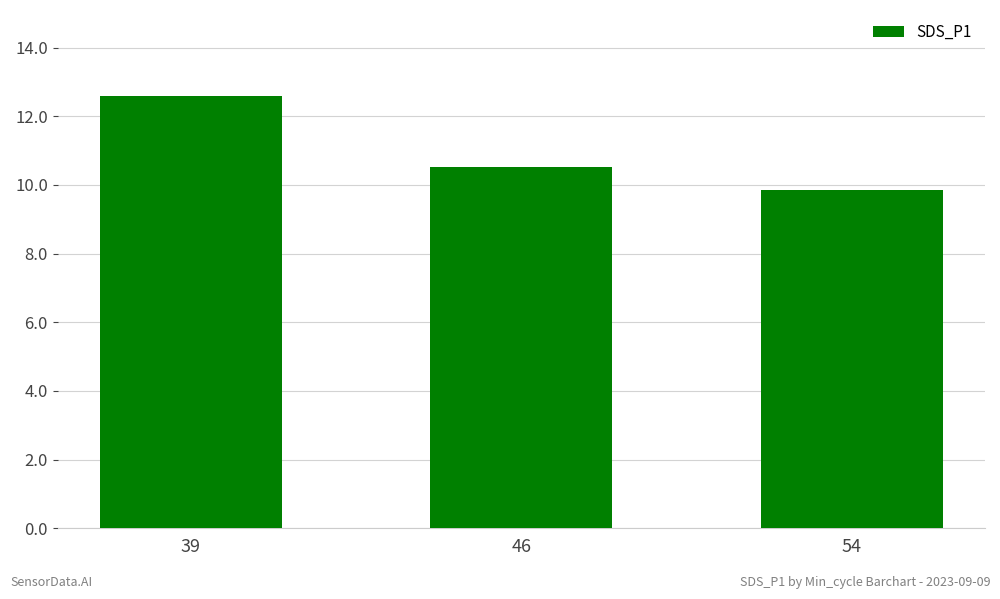

What is the change in value from 46 to 54?

-0.7